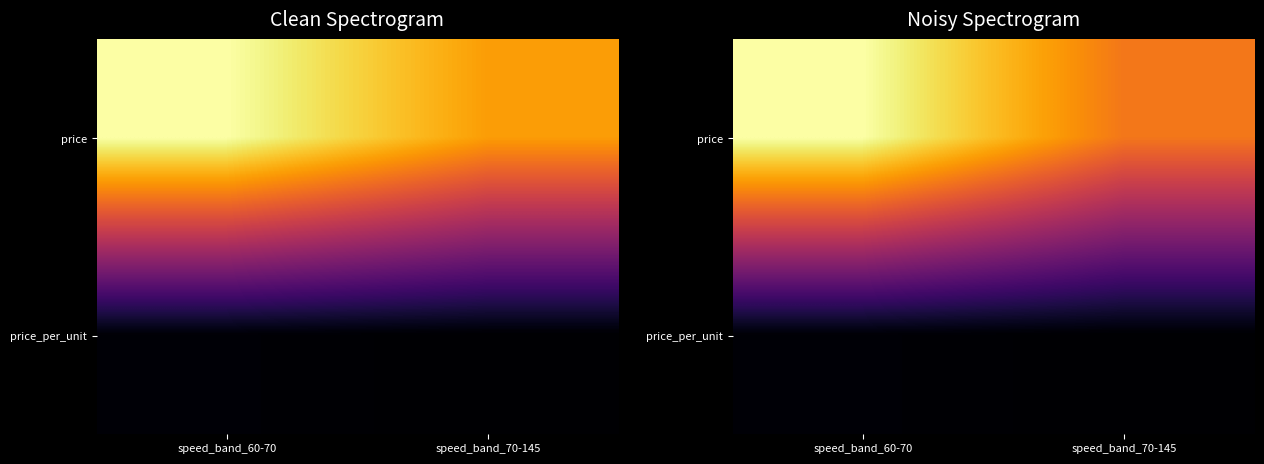

At which category does the chart reach its peak across all series?

speed_band_60-70